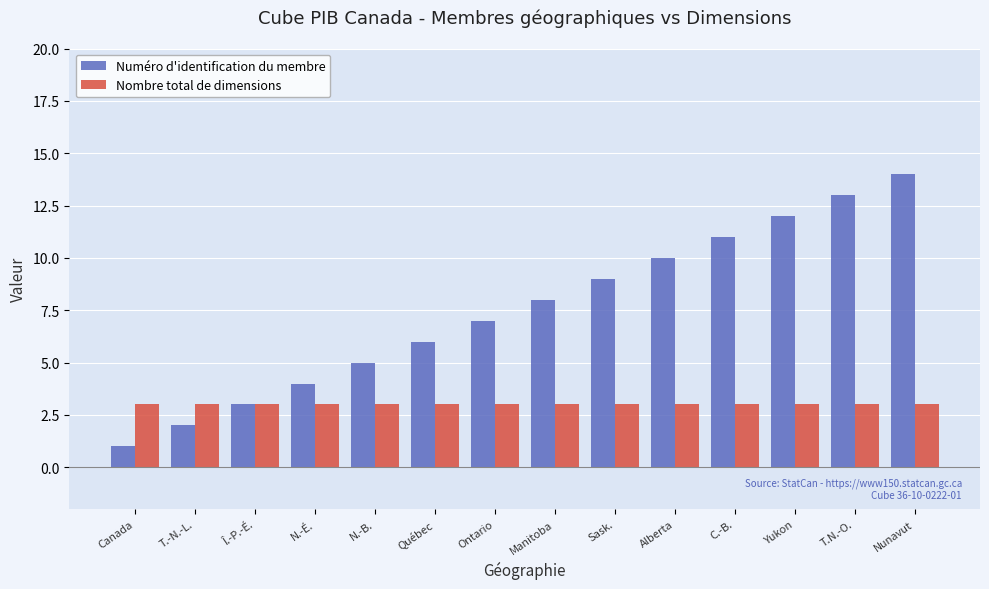

Count the number of categories in the chart.

14